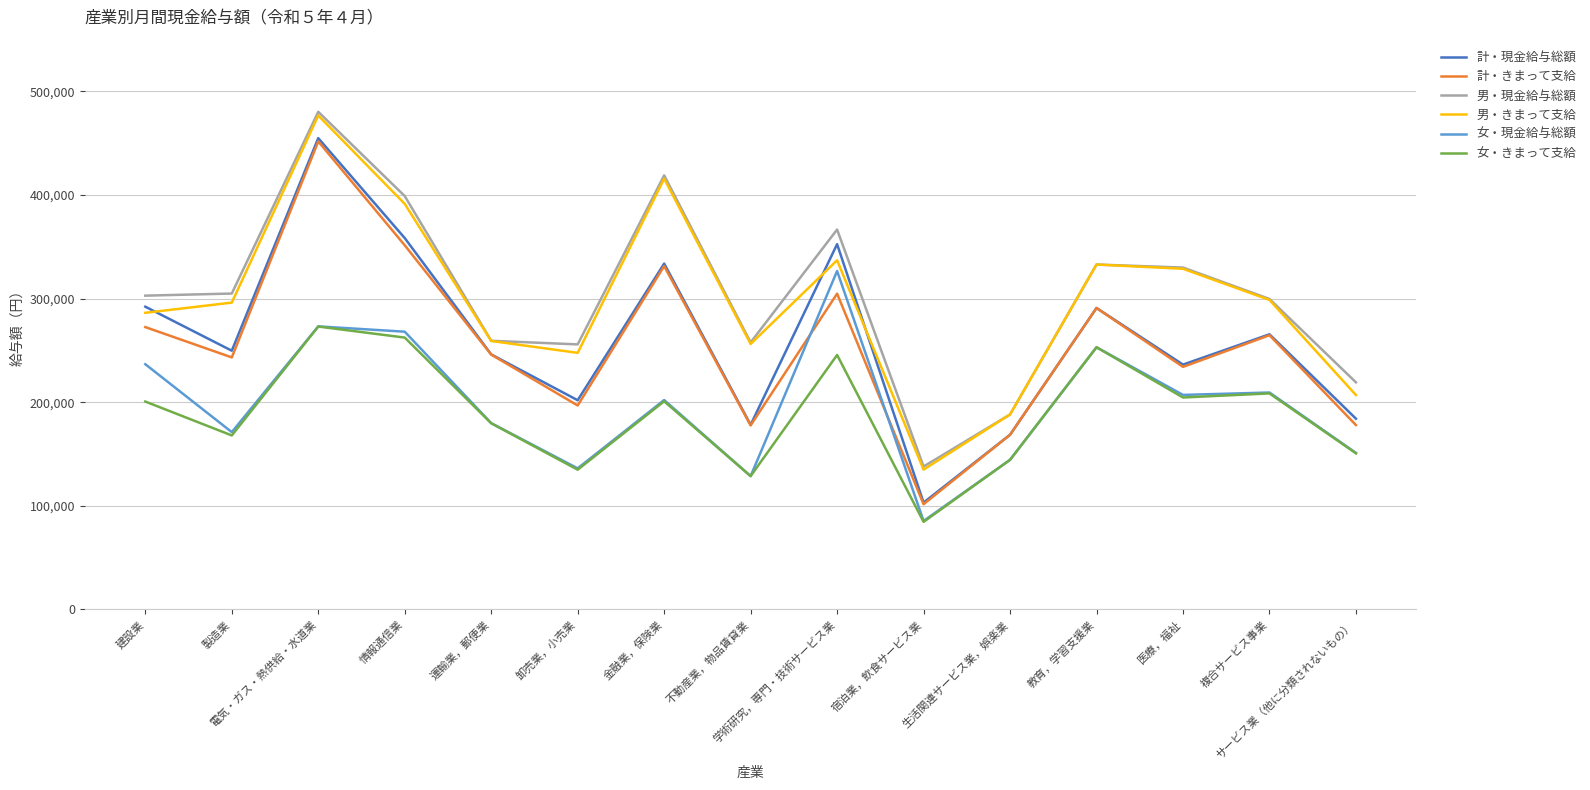

Where is the first local minimum for 男・きまって支給?

卸売業，小売業